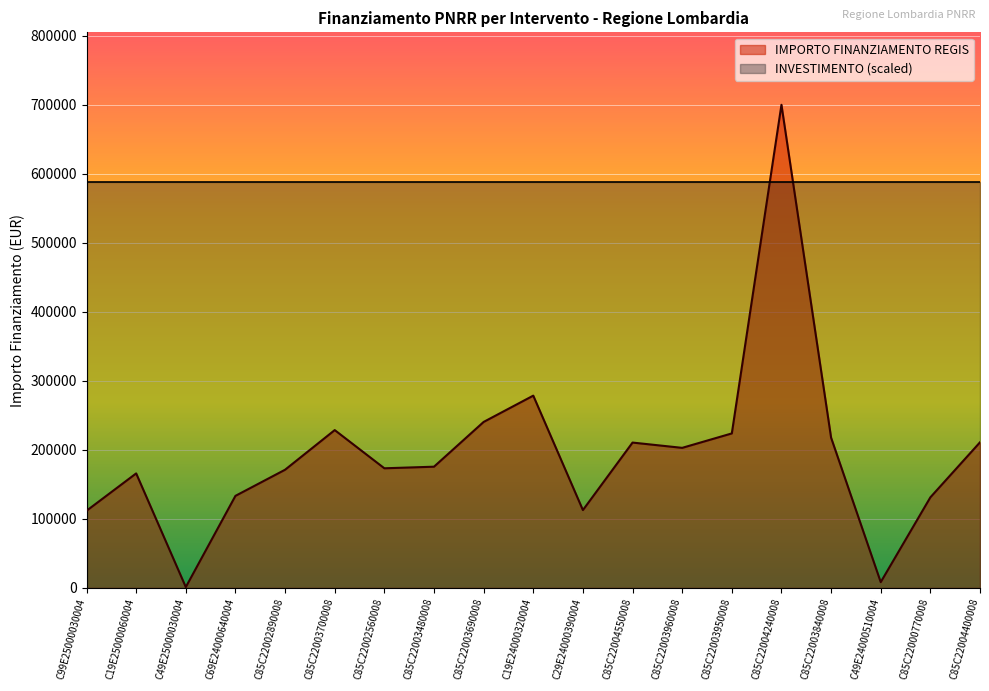

What is the label of the 16th point from the right?

C69E24000640004